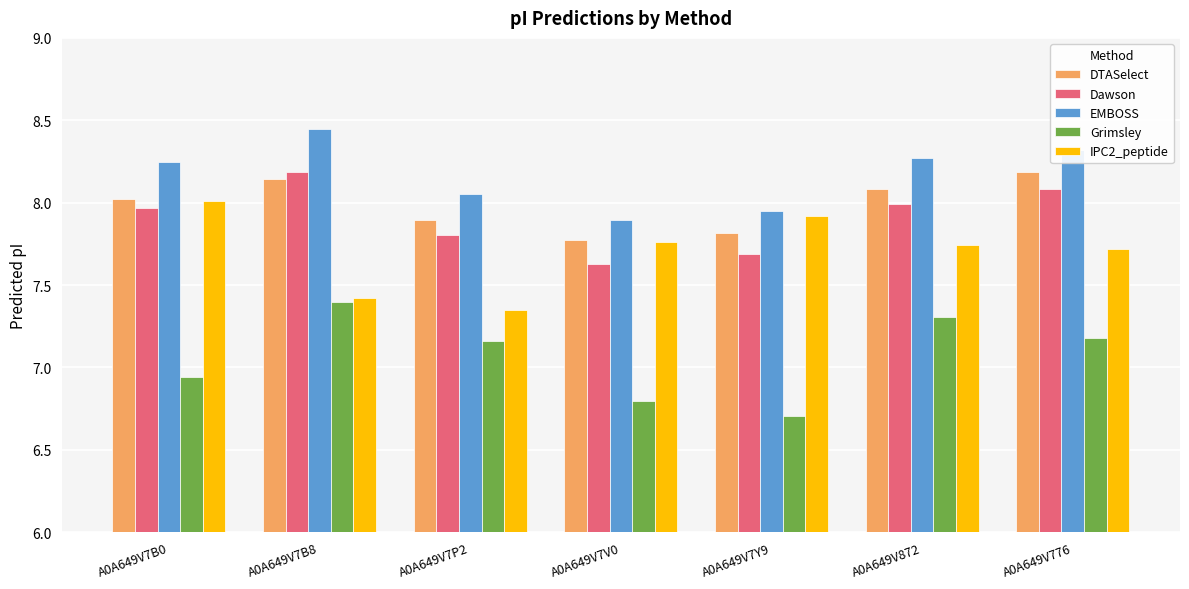

What is the spread (max minus min) of values at A0A649V872?

1.0